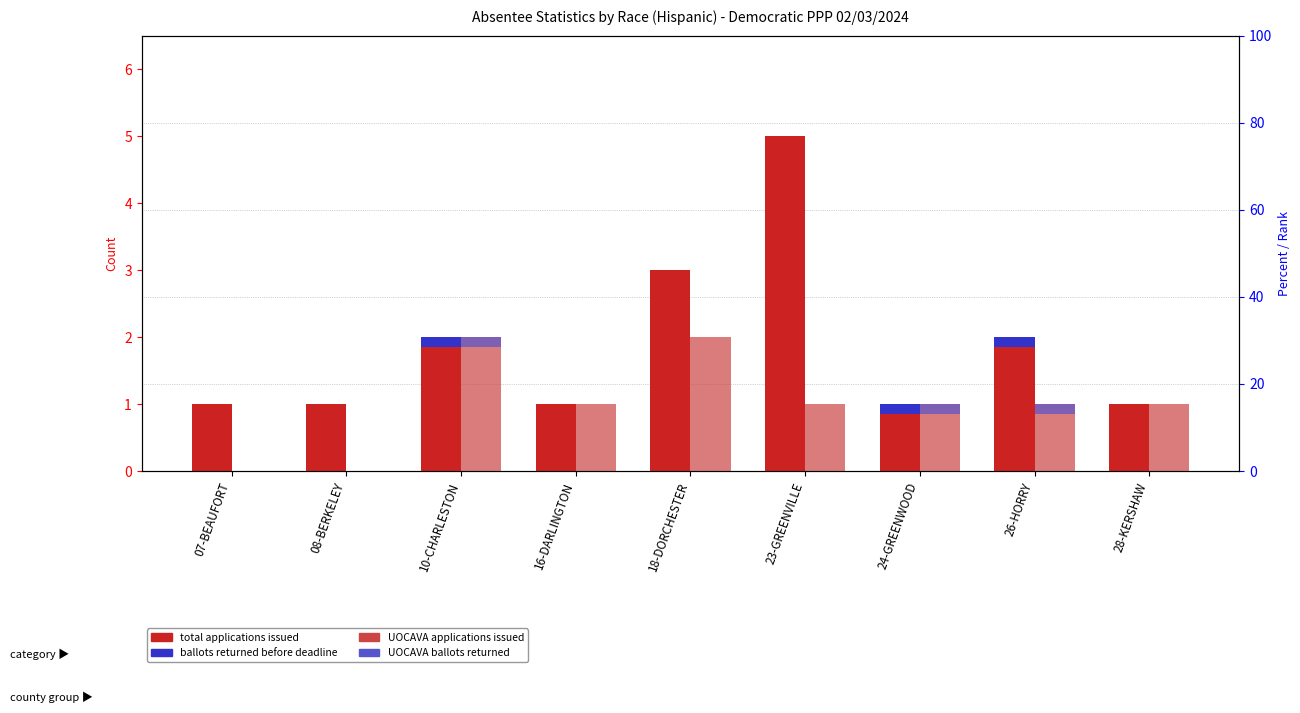

How many positive values does the UOCAVA Applications Issued series have?

7